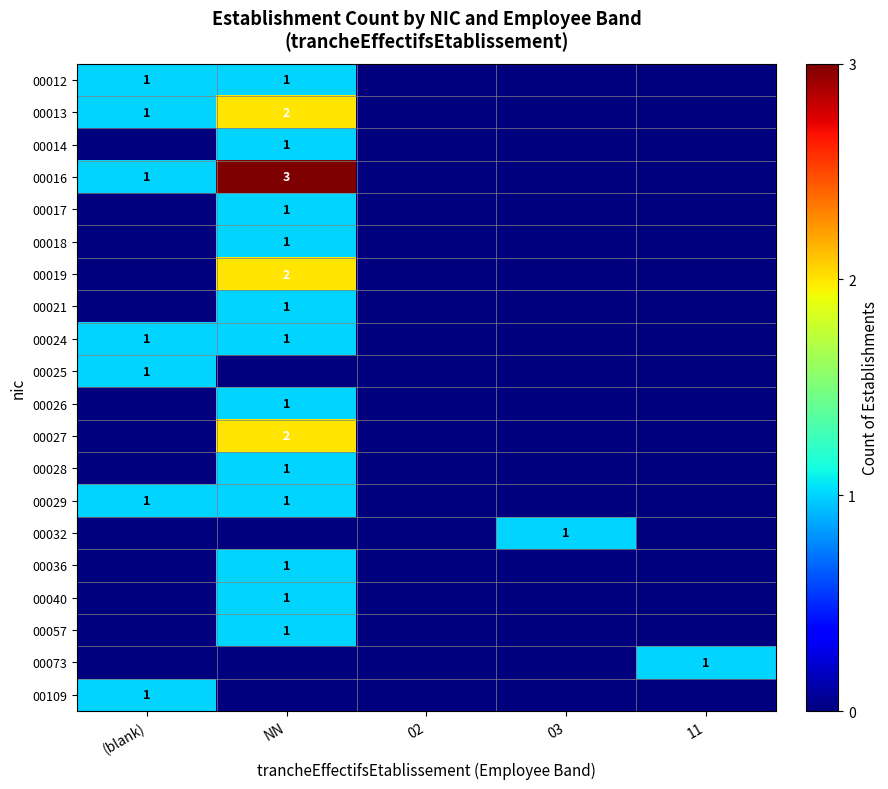

Is the value of 00021 at NN greater than the value of 00019 at NN?

No